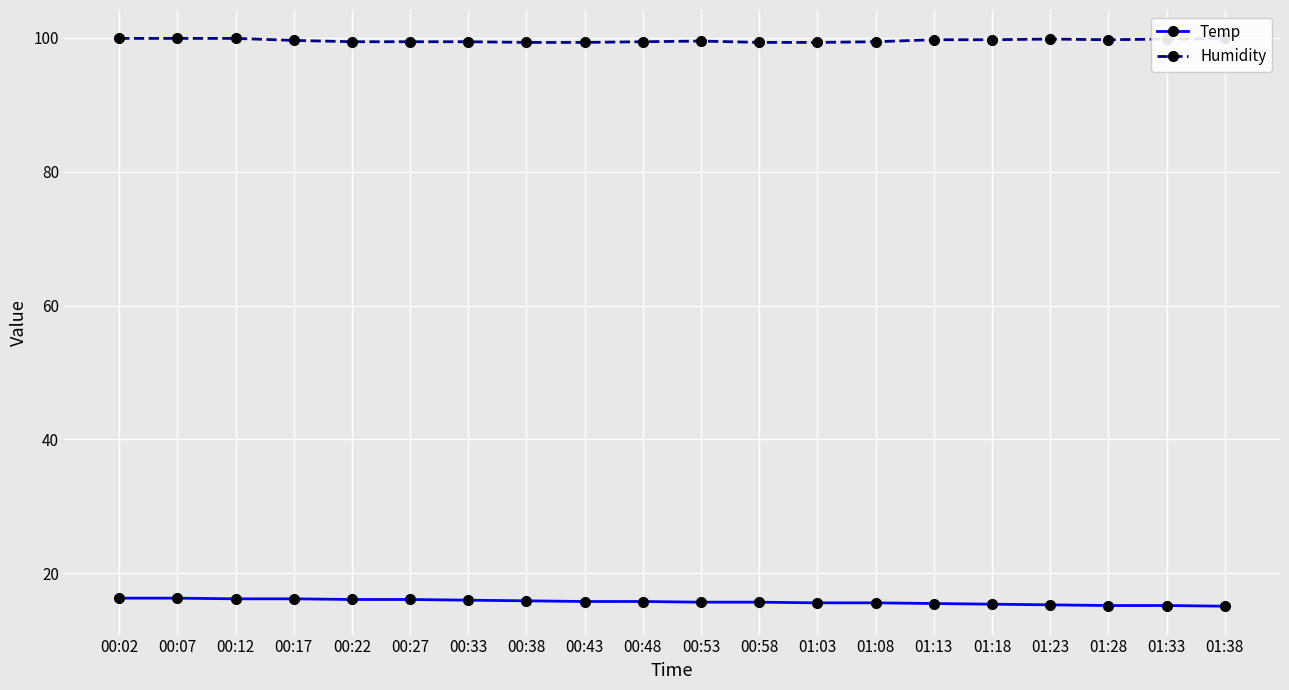

True or false: Temp and Humidity intersect in this chart.

False